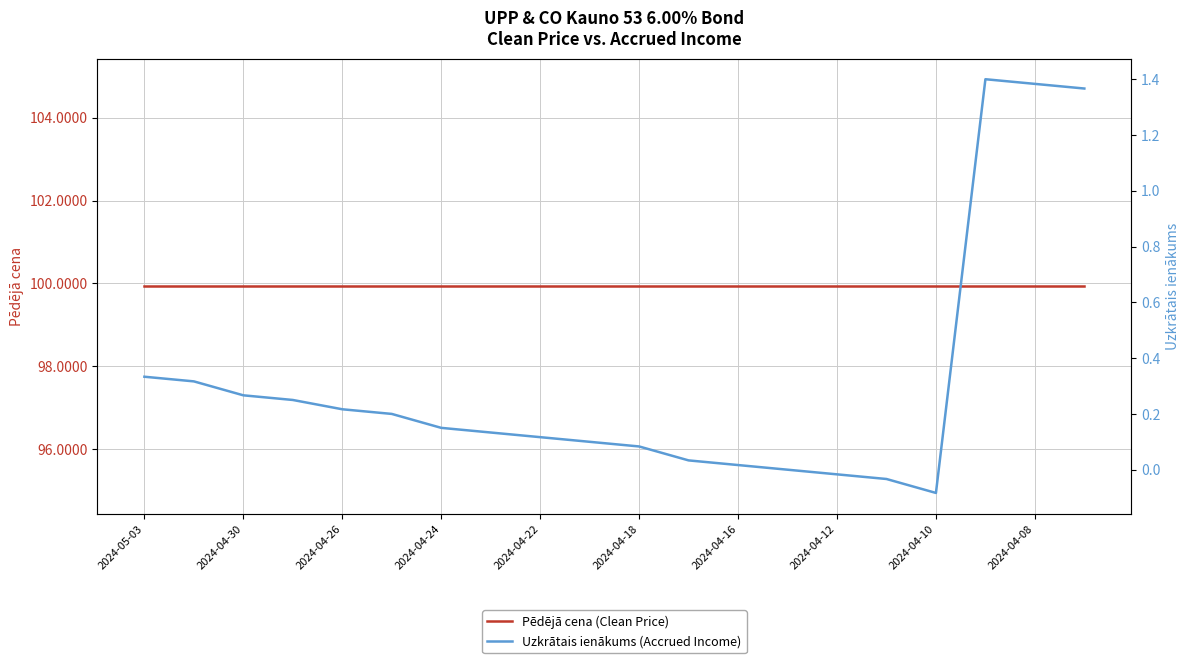

What is the highest value of the Pēdējā cena (Clean Price) series?

99.9